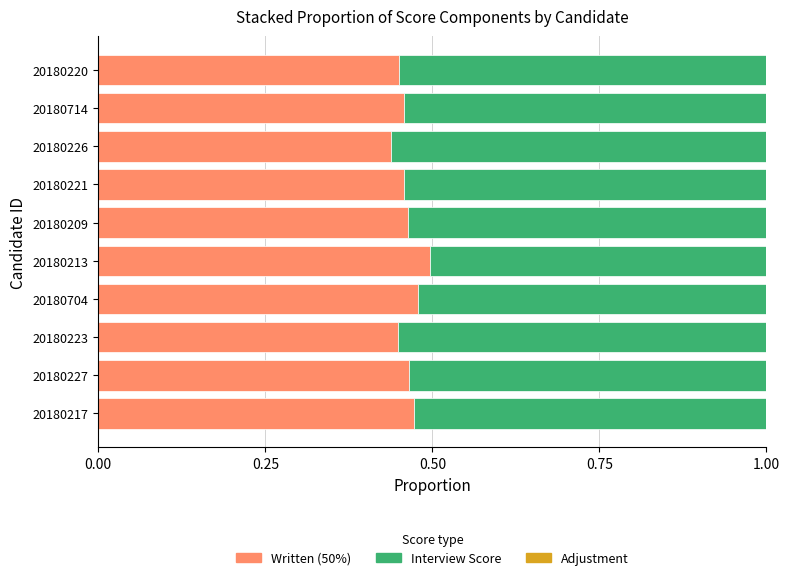

Count the Written (50%) values in the range 0 to 1.

10